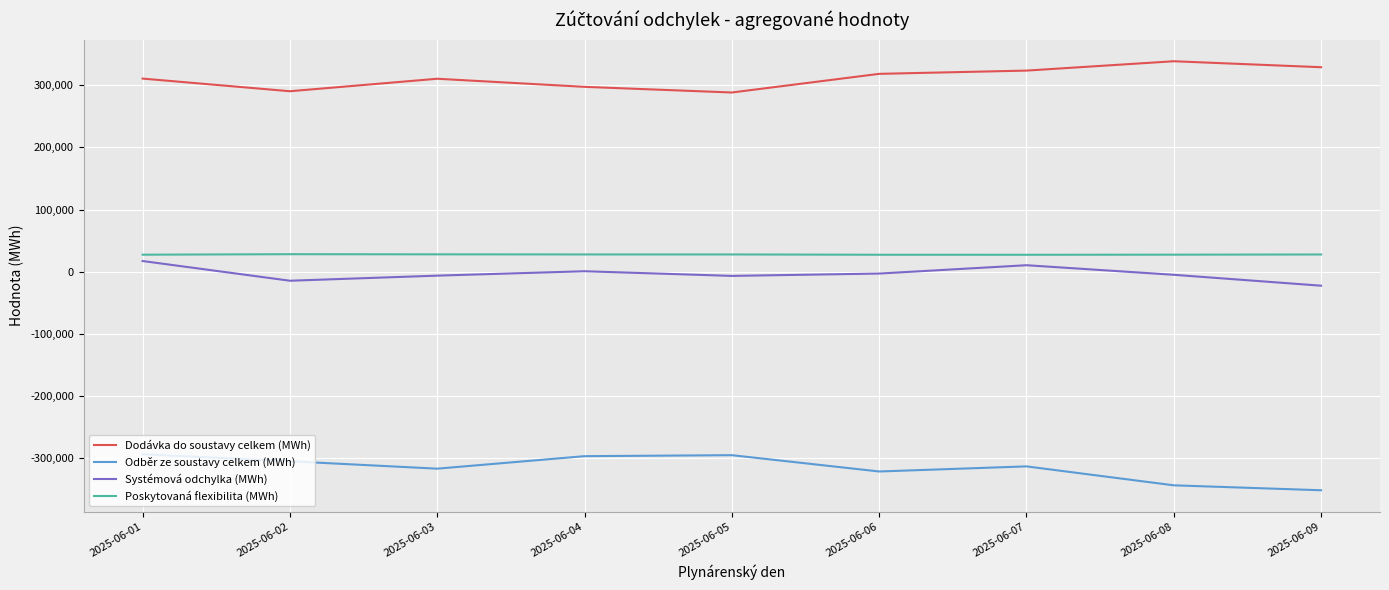

Rank the series at 2025-06-05 from highest to lowest value.

Dodávka do soustavy celkem (MWh), Poskytovaná flexibilita (MWh), Systémová odchylka (MWh), Odběr ze soustavy celkem (MWh)